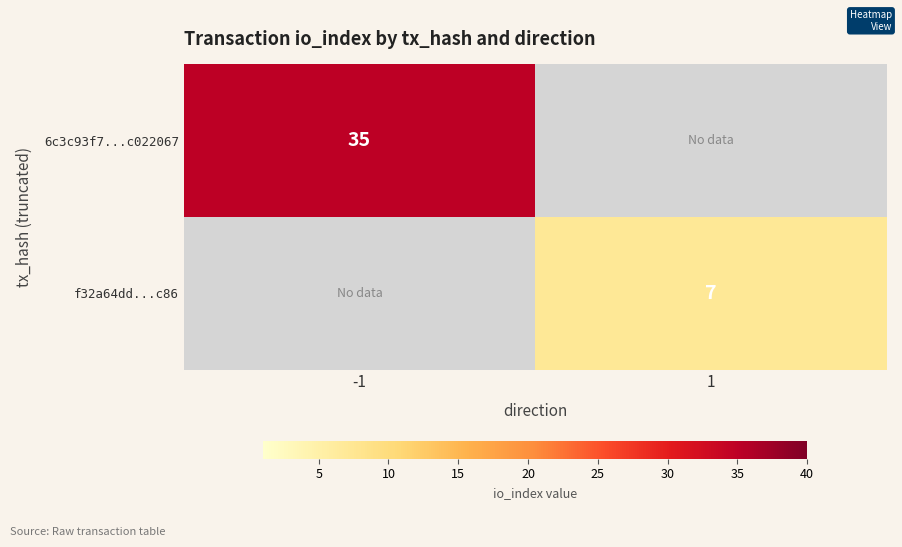

Is the value of 6c3c93f7...c022067 at -1 greater than the value of f32a64dd...c86 at 1?

Yes